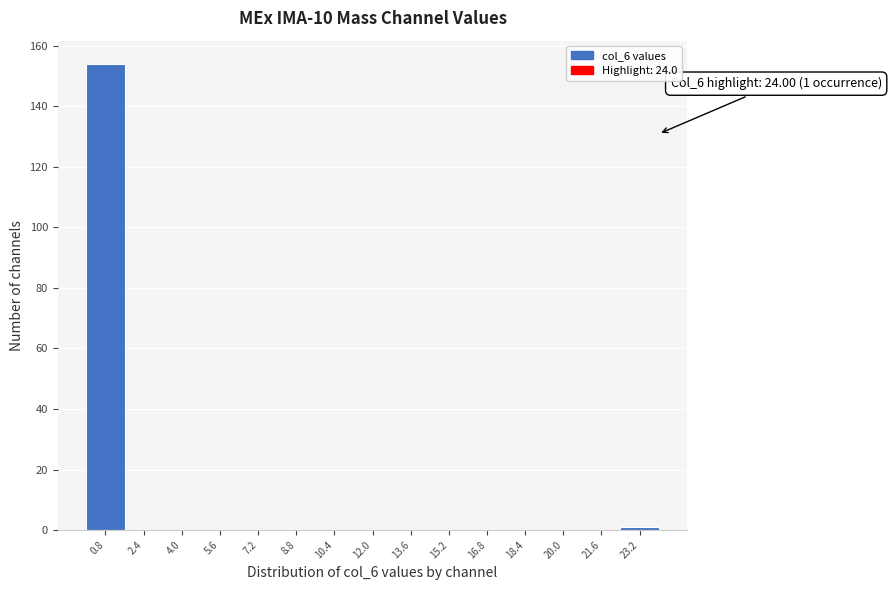

Over which range of the x-axis is the bar tallest?

0.0 to 1.6